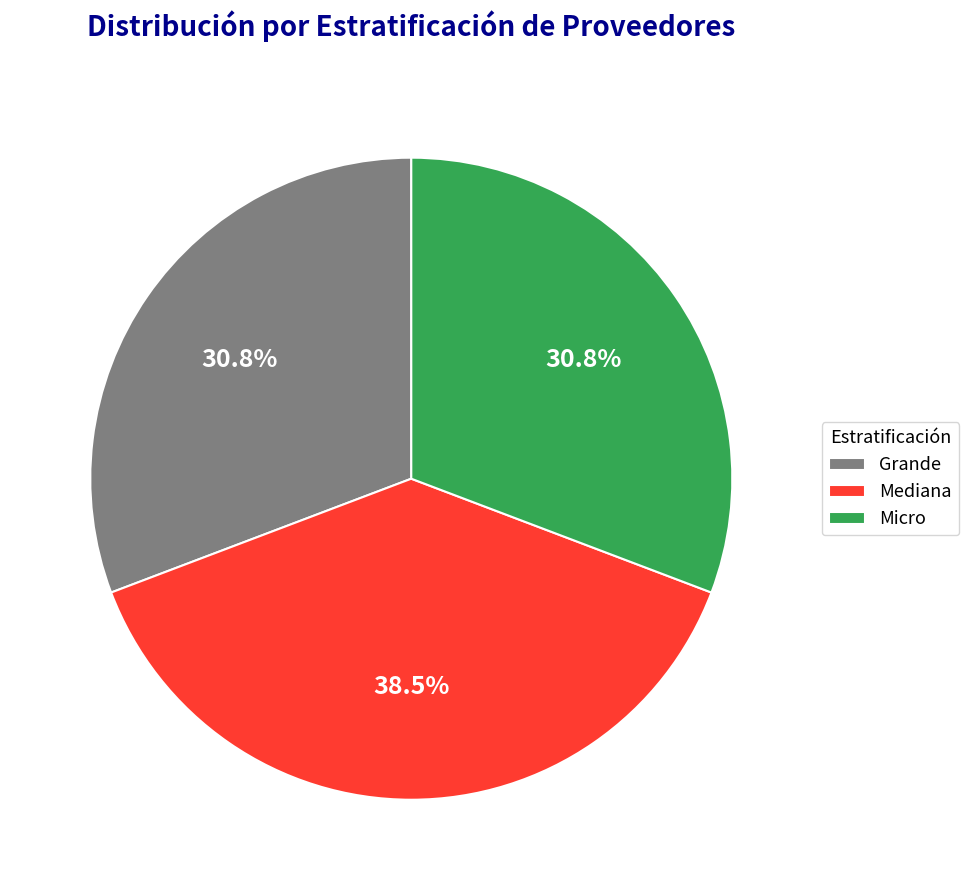

Which category has the biggest portion of the pie?

Mediana